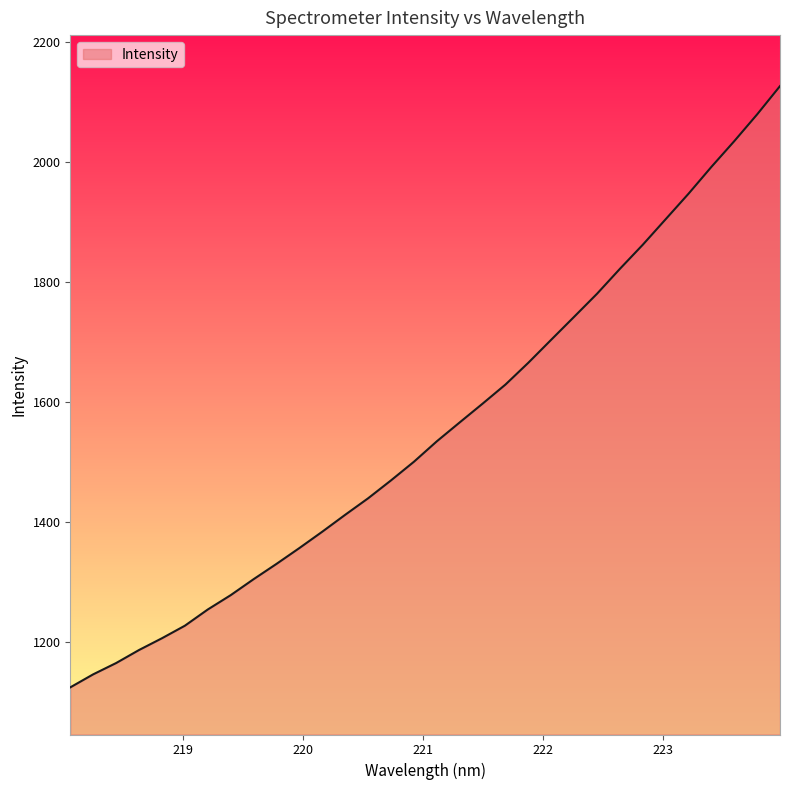

What is the difference between the maximum and minimum values?

1003.3